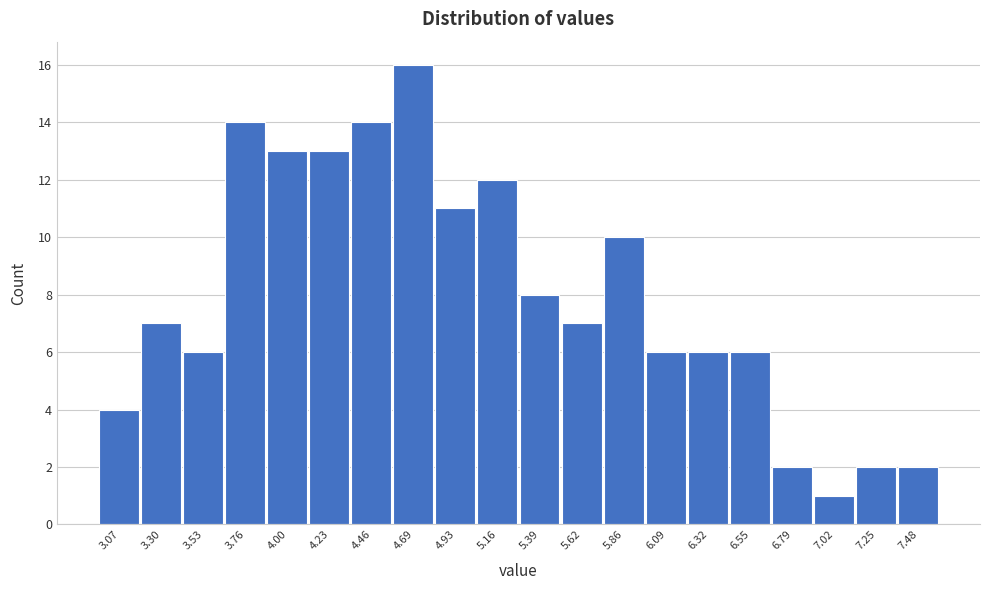

What is the height of the bar covering 5.30 to 5.50 on the x-axis? Neither the bar edges nor the heights are printed on the chart, so give them approximately, as read against the axes.

8